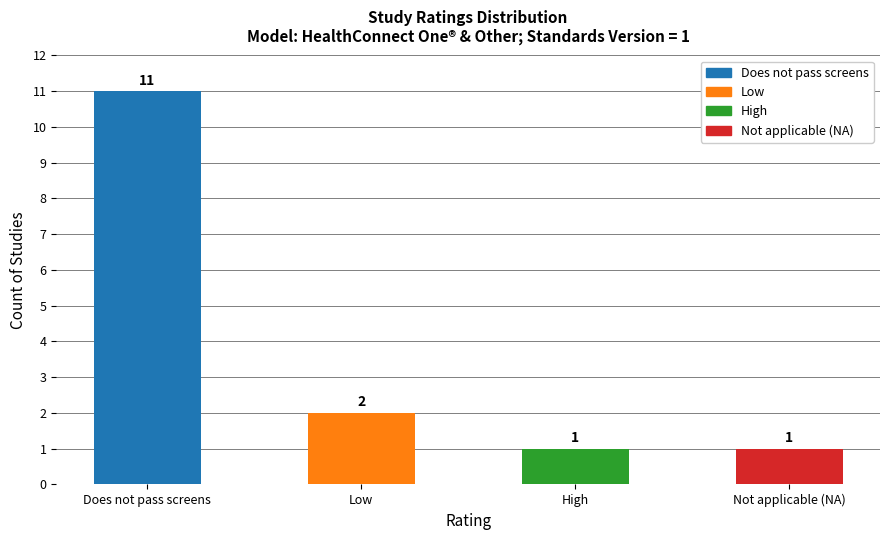

Count the number of categories in the chart.

4